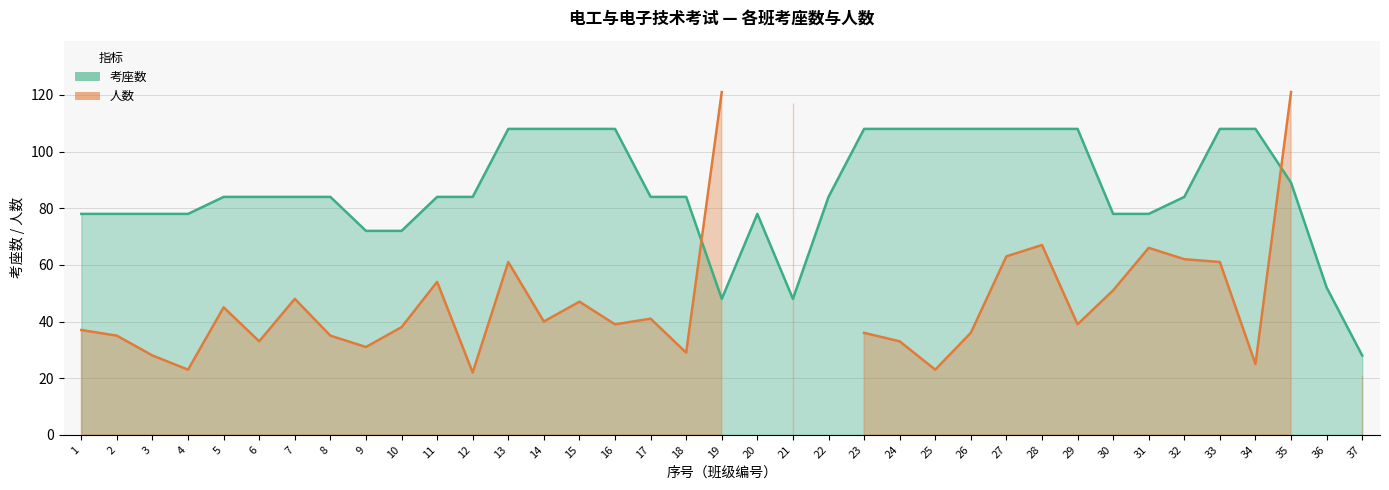

Which category has the lowest value across all series?

37